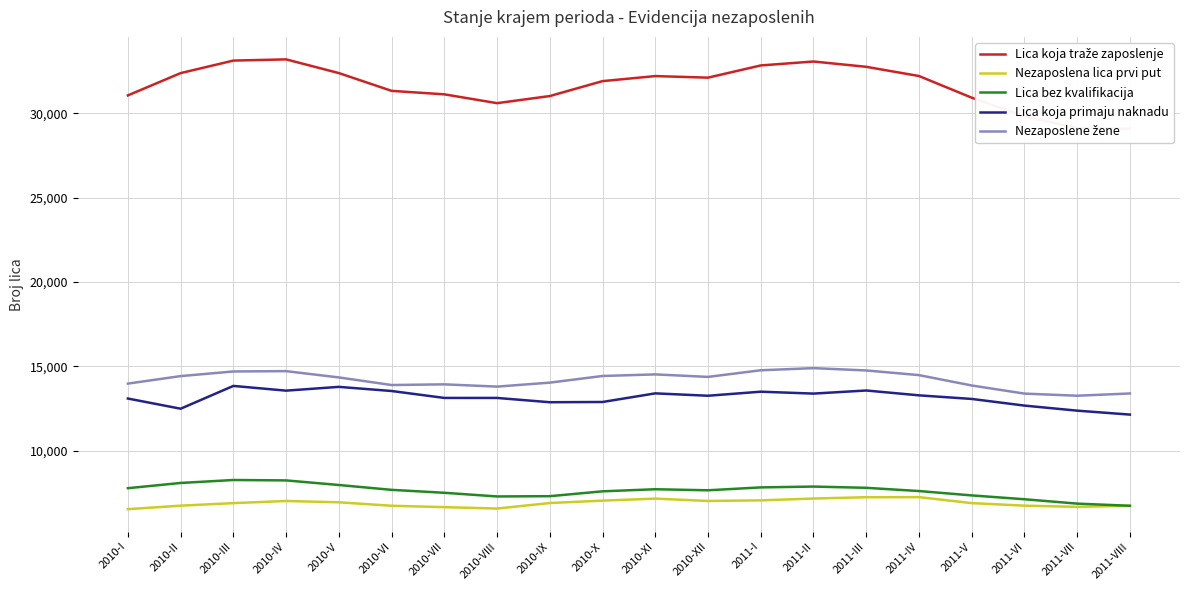

At 2010-XI, list the series in order from largest to smallest.

Lica koja traže zaposlenje, Nezaposlene žene, Lica koja primaju naknadu, Lica bez kvalifikacija, Nezaposlena lica prvi put